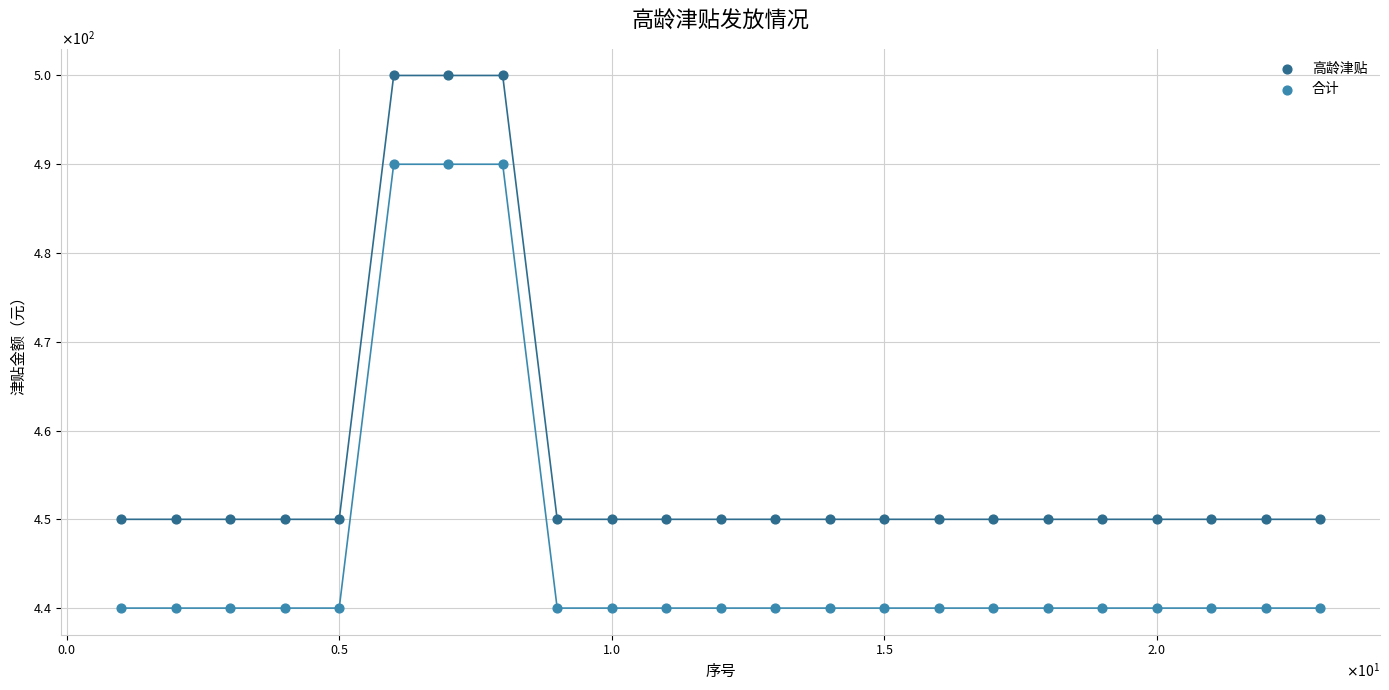

What are all the series names shown in the legend?

高龄津贴, 合计